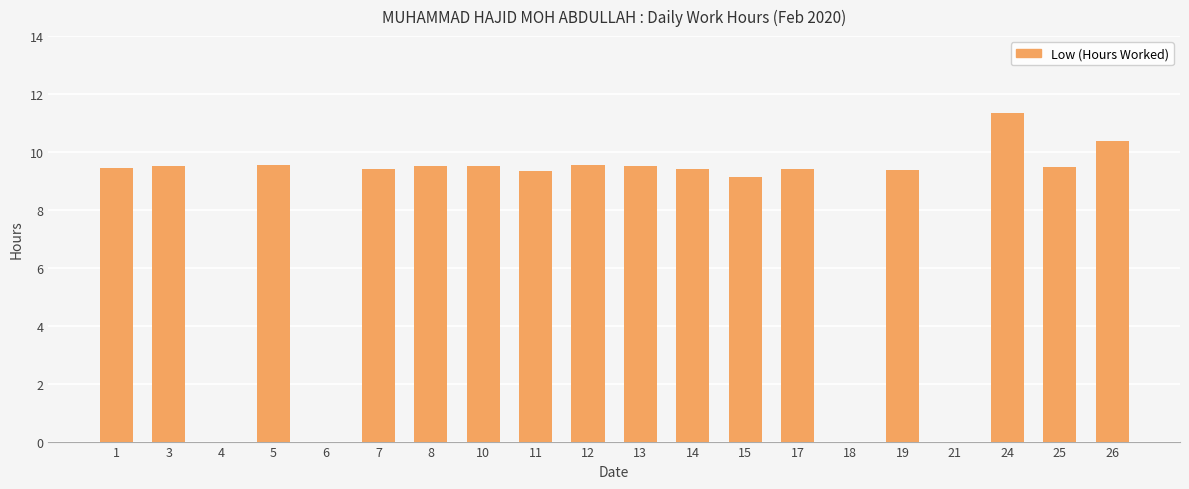

What is the change in value from 8 to 21?

-9.5